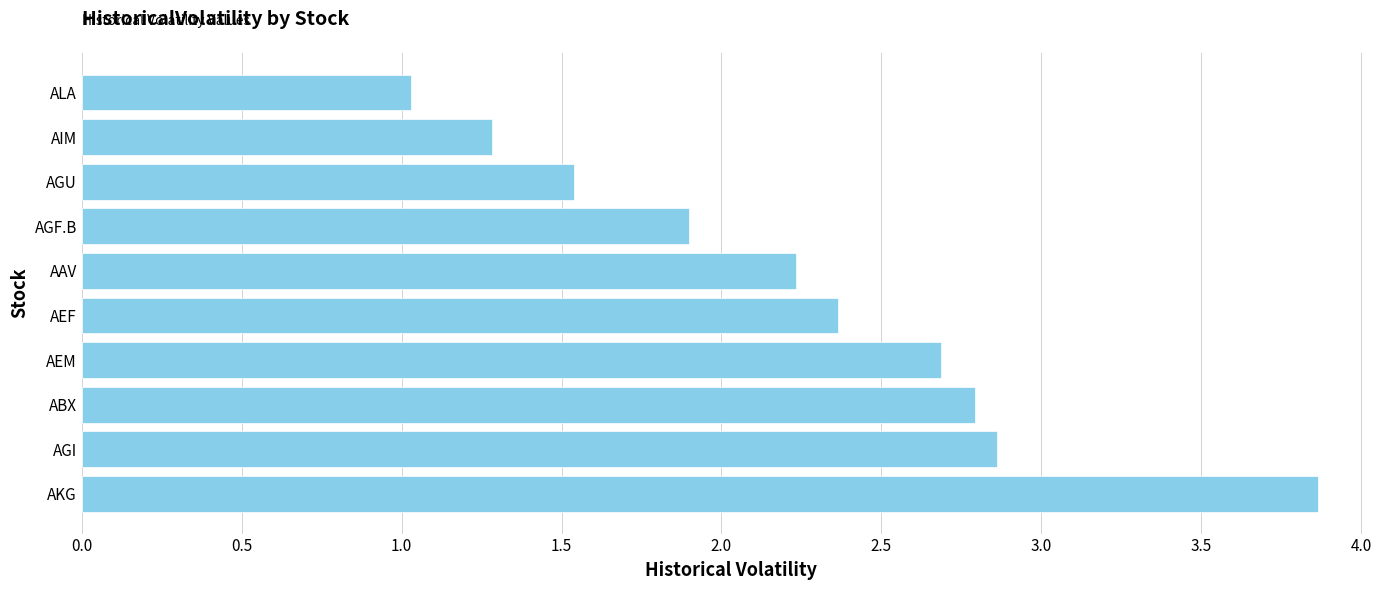

What is the average value?

2.3